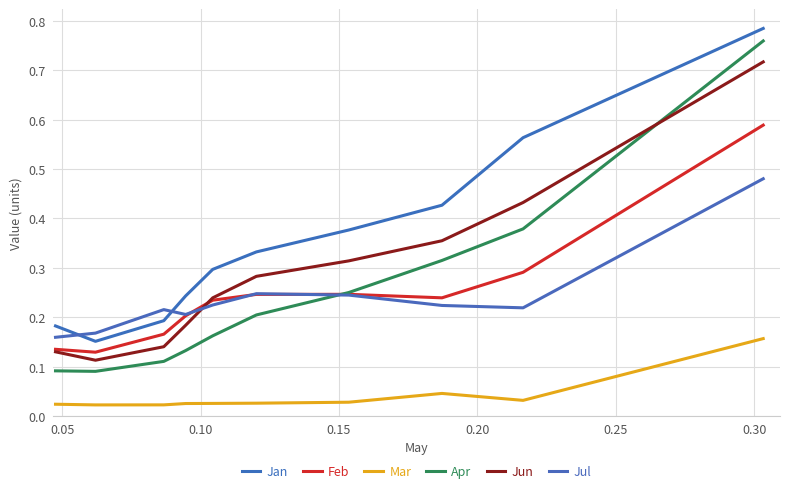

What is the sum of all Jan values?

3.6